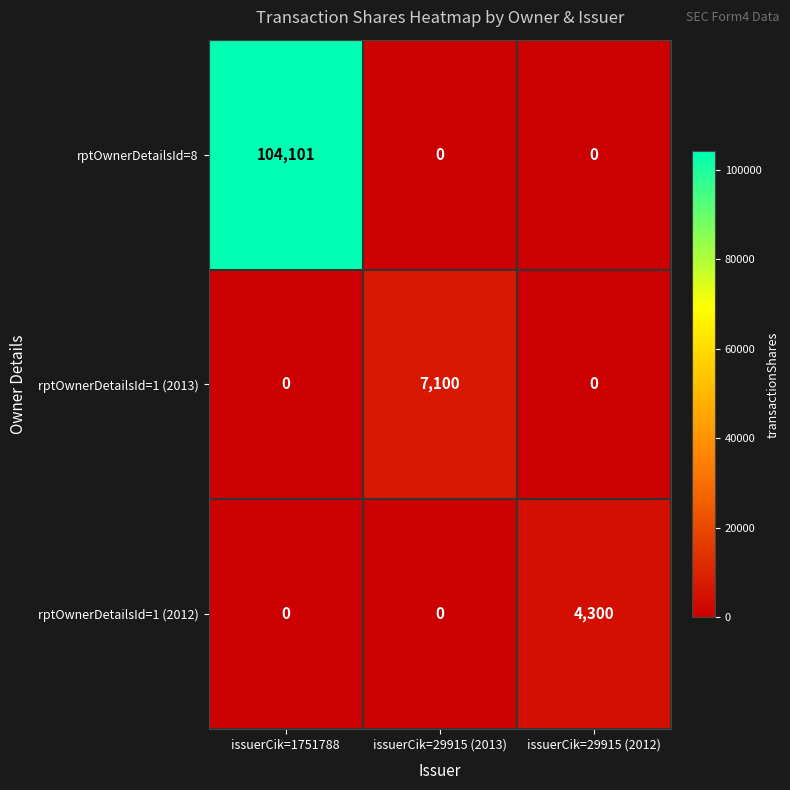

What is the maximum value shown in the chart?

104101